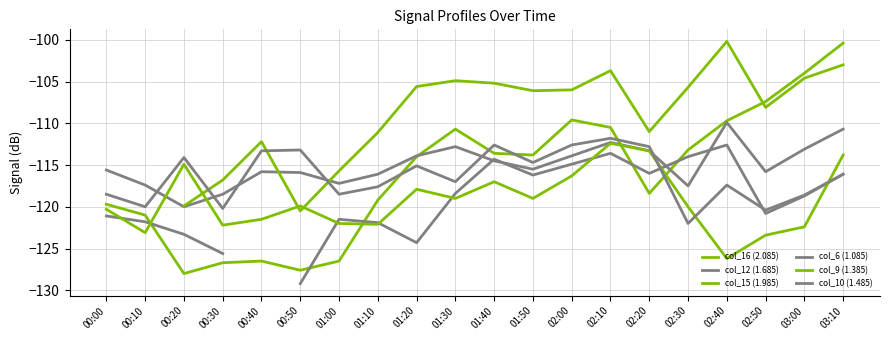

What value does the col_16 (2.085) series have at 00:30?

-126.7